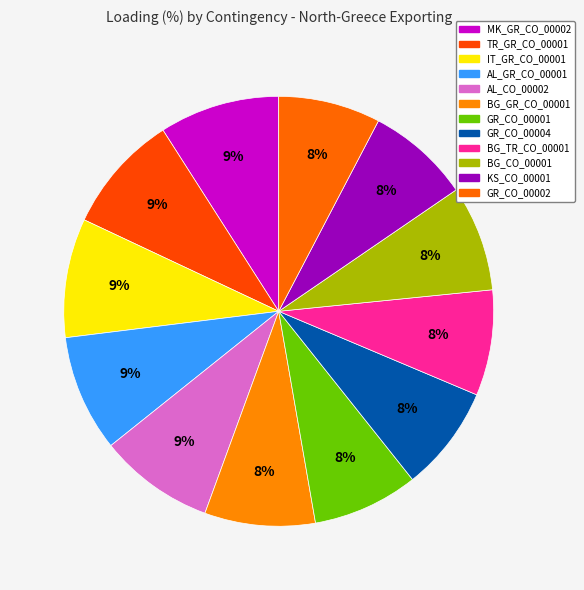

Combined, do IT_GR_CO_00001 and TR_GR_CO_00001 account for over 50%?

No